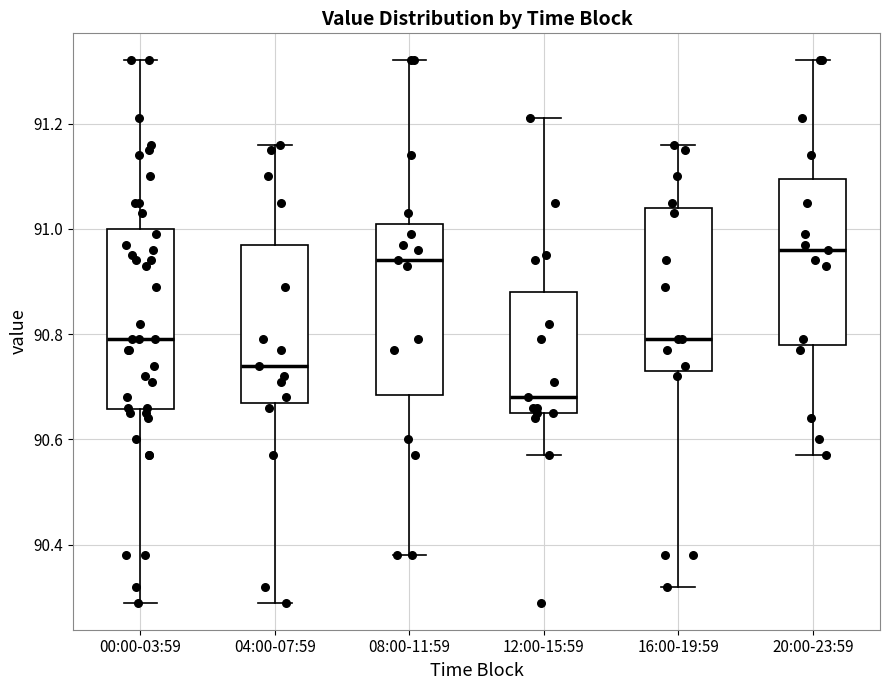

Reading left to right, read every box against the y-axis: the position of its median line, the range the box covers, and the ends of its whiskers. The values are not printed on the chart, so give them approximately, as read against the axis.

00:00-03:59: median 90.80, box 90.66 to 91.00, whiskers 90.30 to 91.32
04:00-07:59: median 90.74, box 90.68 to 90.98, whiskers 90.30 to 91.16
08:00-11:59: median 90.94, box 90.68 to 91.02, whiskers 90.38 to 91.32
12:00-15:59: median 90.68, box 90.66 to 90.88, whiskers 90.58 to 91.22
16:00-19:59: median 90.80, box 90.74 to 91.04, whiskers 90.32 to 91.16
20:00-23:59: median 90.96, box 90.78 to 91.10, whiskers 90.58 to 91.32